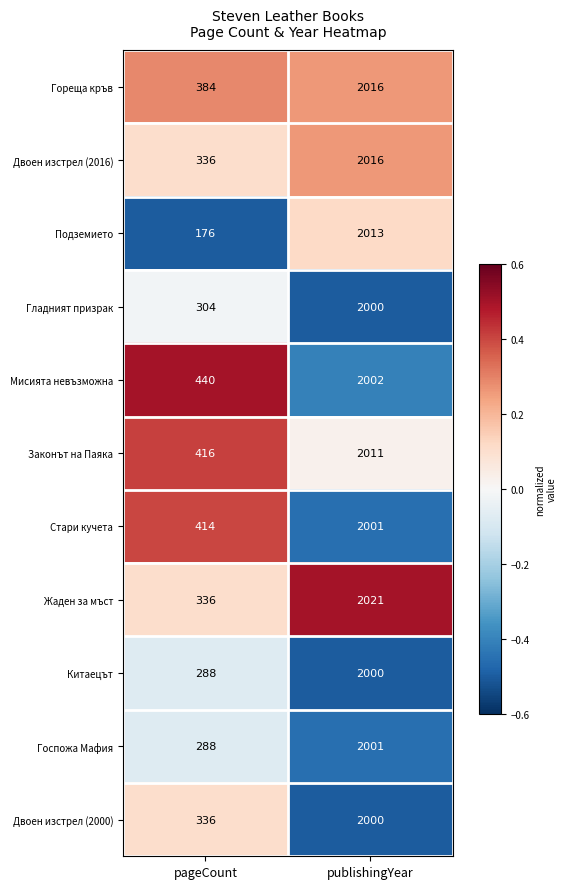

How many categories are shown in the chart?

2